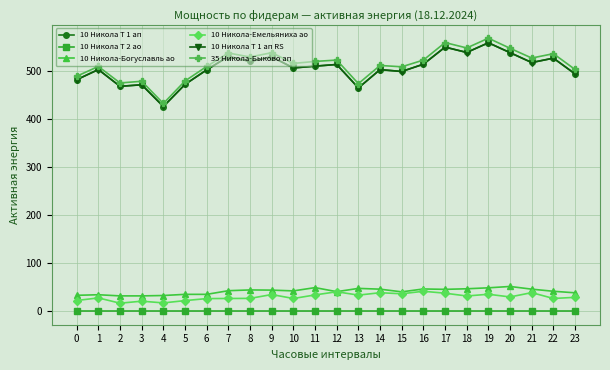

True or false: 10 Никола Т 1 ап RS has more than 0 points higher than both neighbors.

True